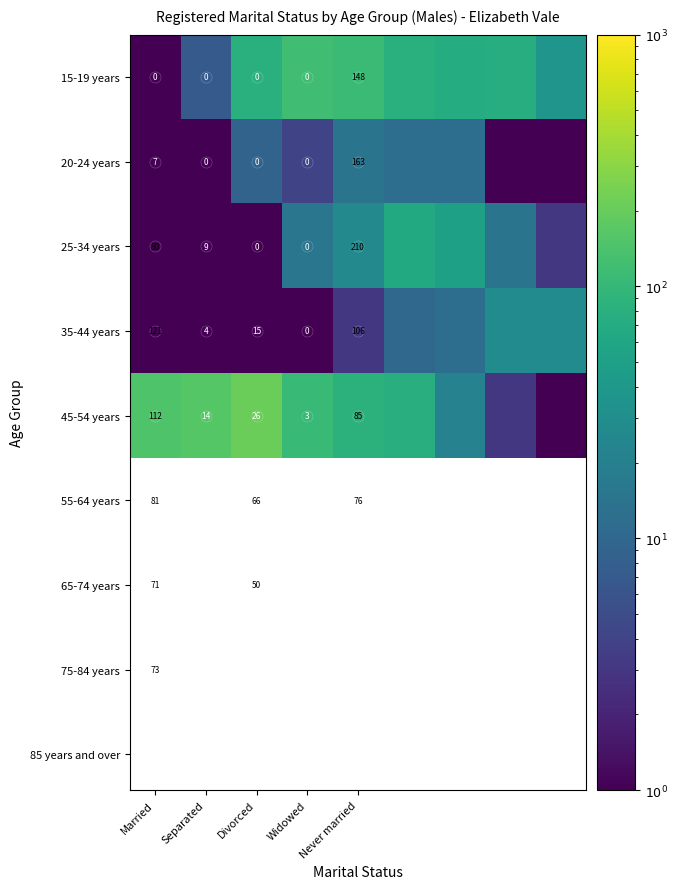

What is the spread (max minus min) of values at 6?

59.0